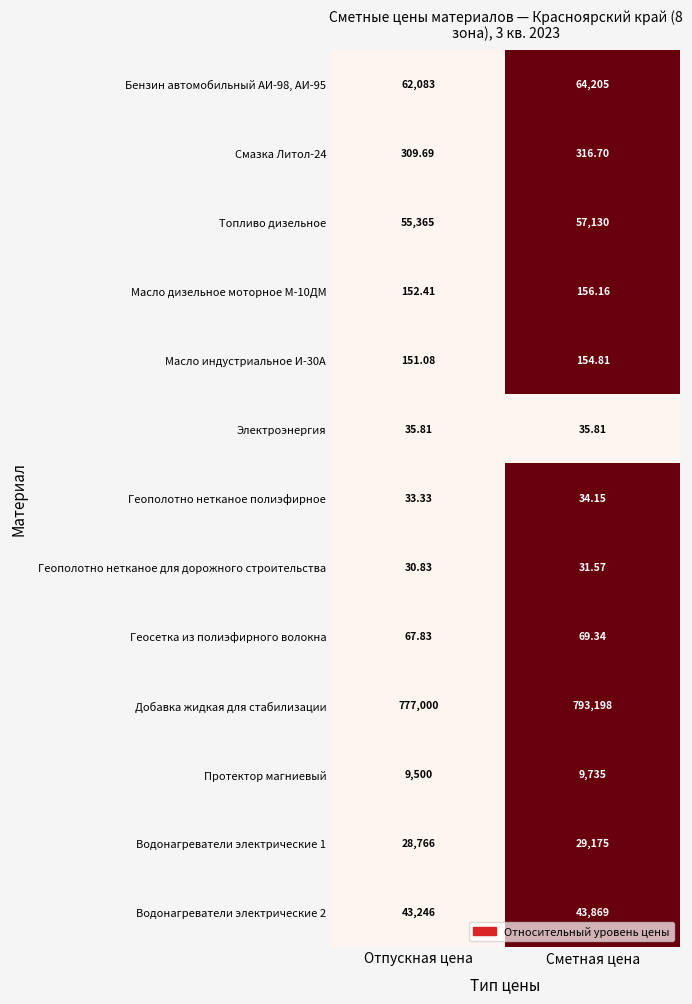

Where is Водонагреватели электрические 1 nearest to the value 28970?

Отпускная цена